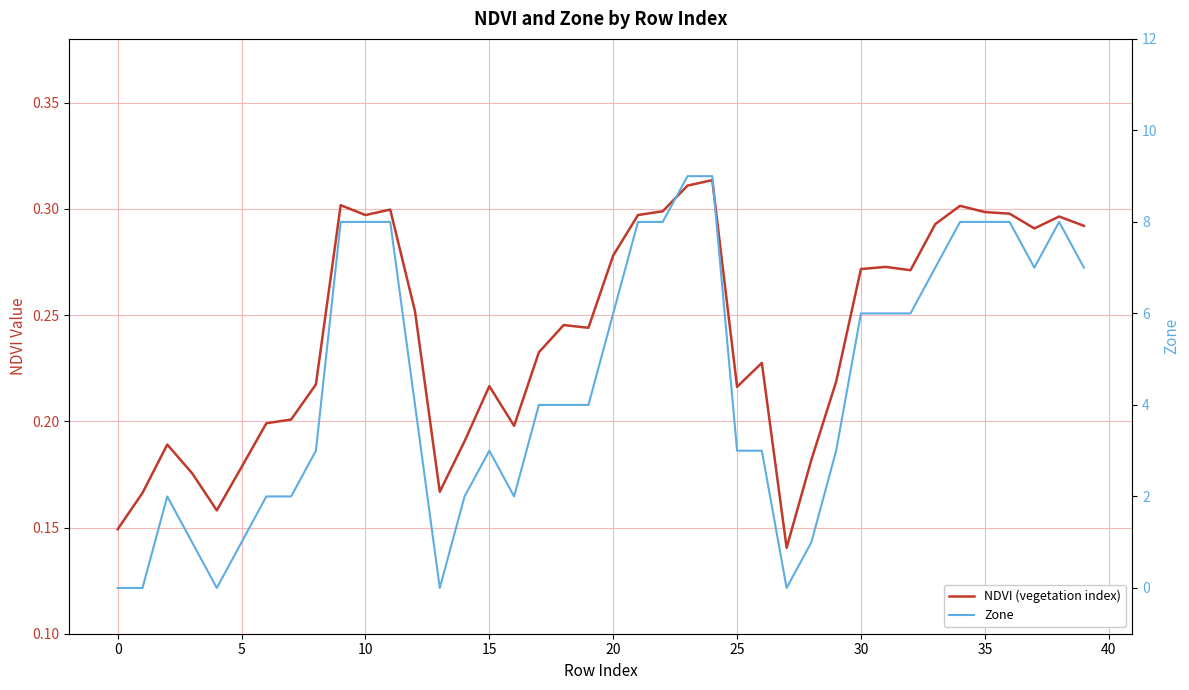

Rank the series by their average value, from highest to lowest.

Zone, NDVI (vegetation index)